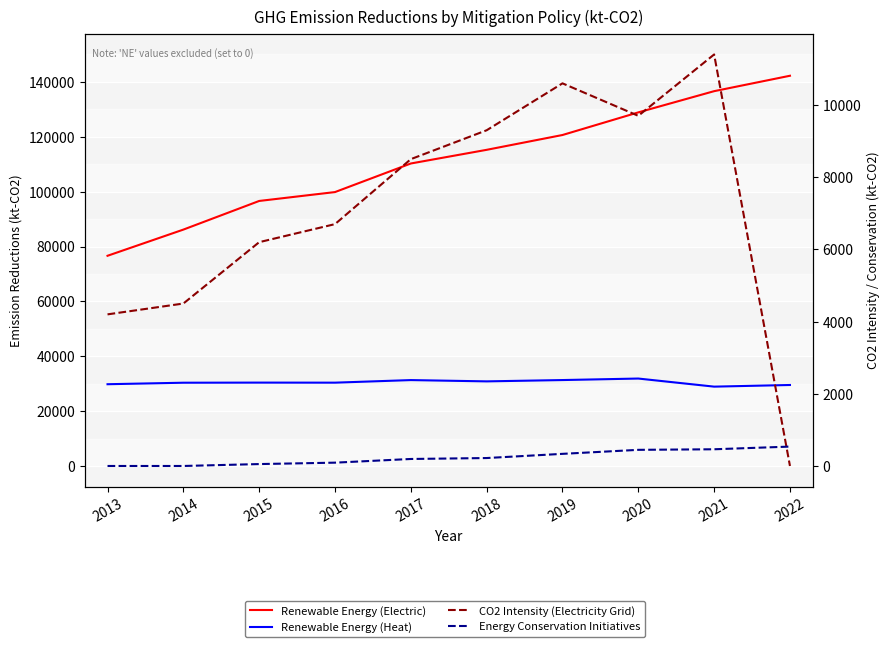

True or false: Energy Conservation Initiatives has a value of 537 at 2022.

True